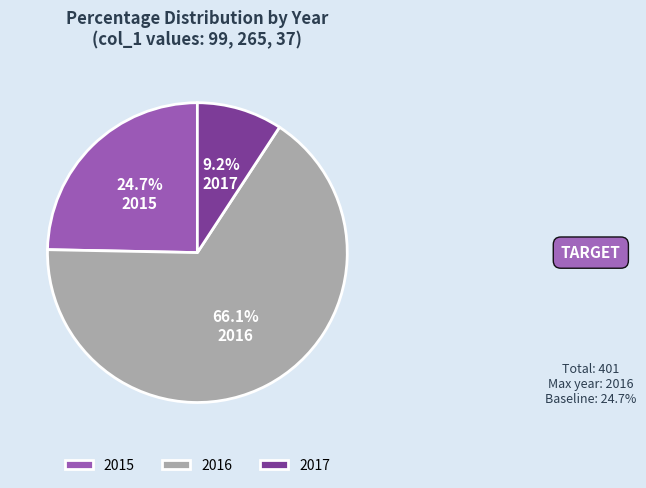

Which category has the biggest portion of the pie?

2016